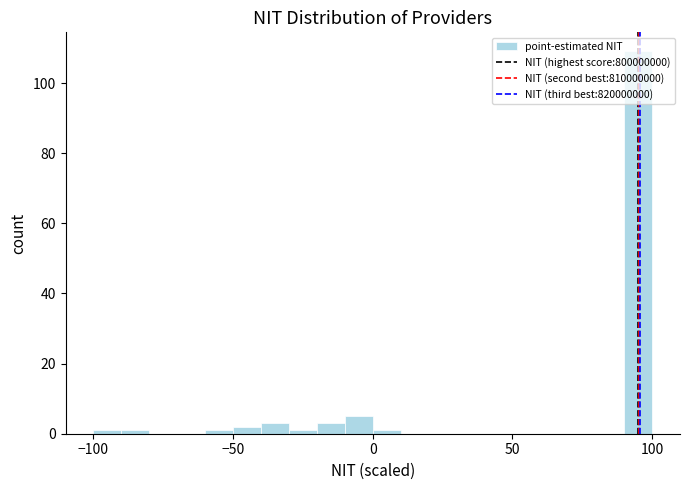

Read against the x-axis, roughly where is the centre of the tallest bar?

95